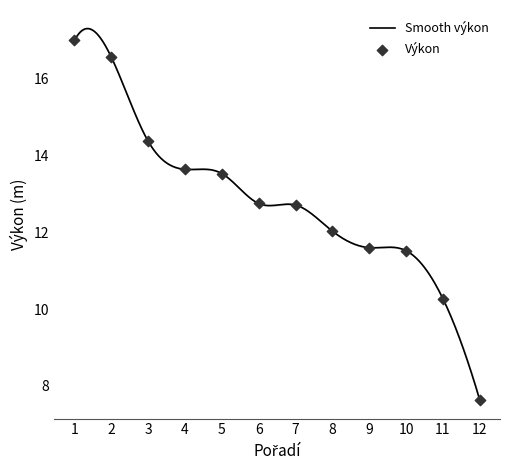

What is the highest value of the Smooth výkon series?

17.3